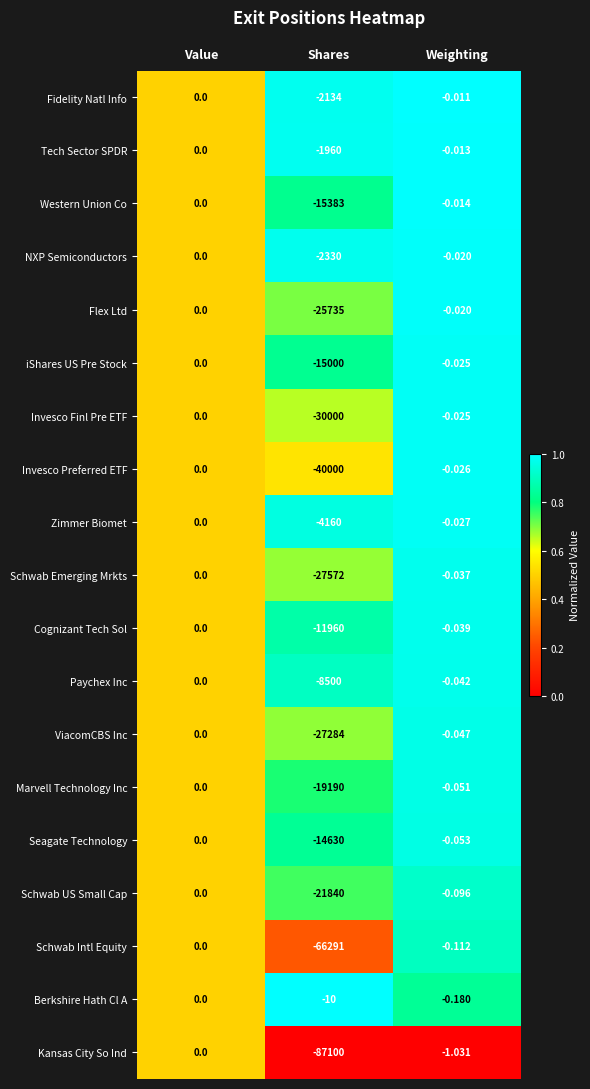

At Shares, list the series in order from largest to smallest.

Berkshire Hath Cl A, Tech Sector SPDR, Fidelity Natl Info, NXP Semiconductors, Zimmer Biomet, Paychex Inc, Cognizant Tech Sol, Seagate Technology, iShares US Pre Stock, Western Union Co, Marvell Technology Inc, Schwab US Small Cap, Flex Ltd, ViacomCBS Inc, Schwab Emerging Mrkts, Invesco Finl Pre ETF, Invesco Preferred ETF, Schwab Intl Equity, Kansas City So Ind